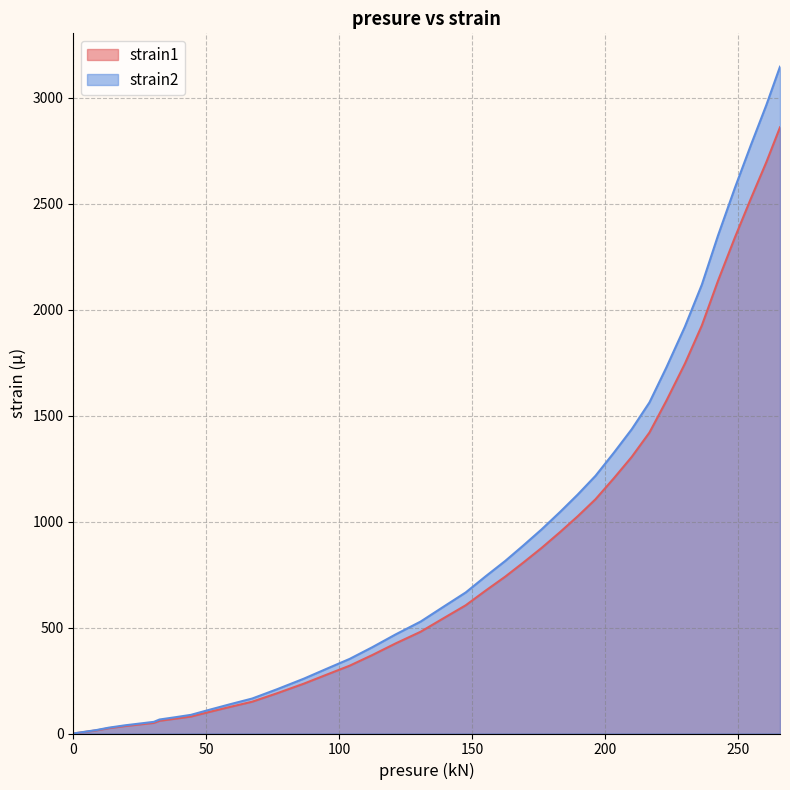

What is the value of the strain1 point at the 30th from the left?

1420.0